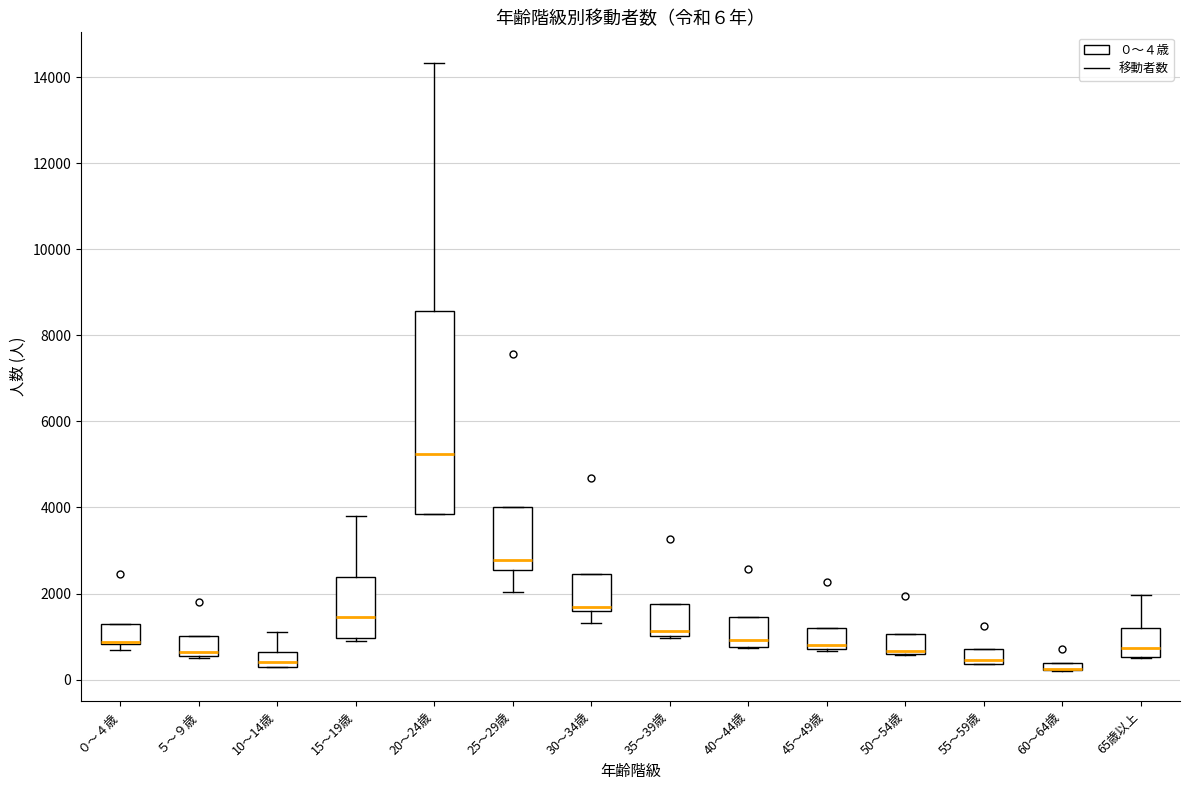

Which box is the tallest, from its lower edge to its upper edge?

20～24歳